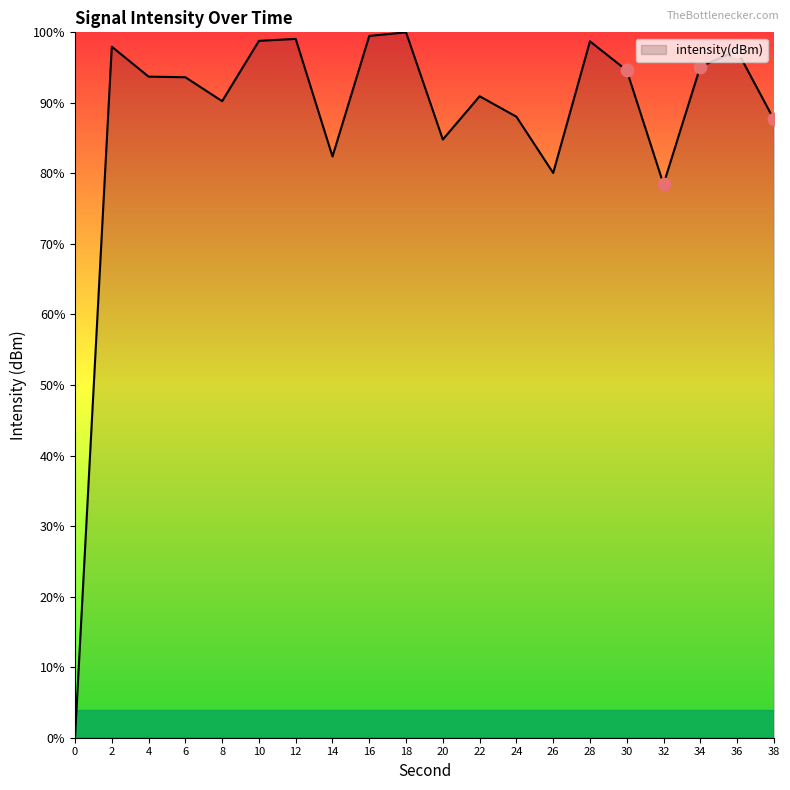

What is the change in value from 32 to 38?

+9.2